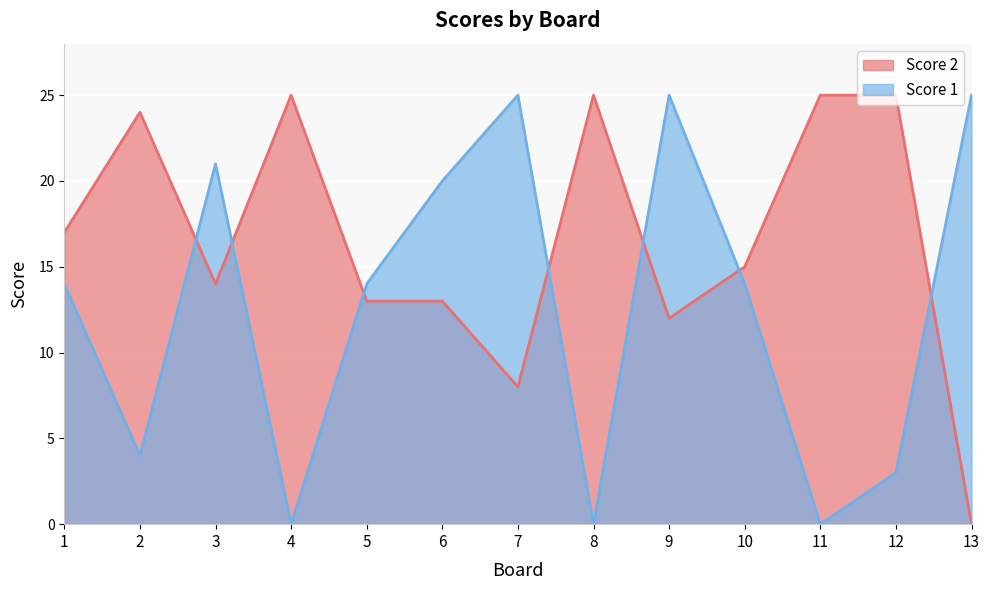

The Score 2 series shows 0 at 13. True or false?

True